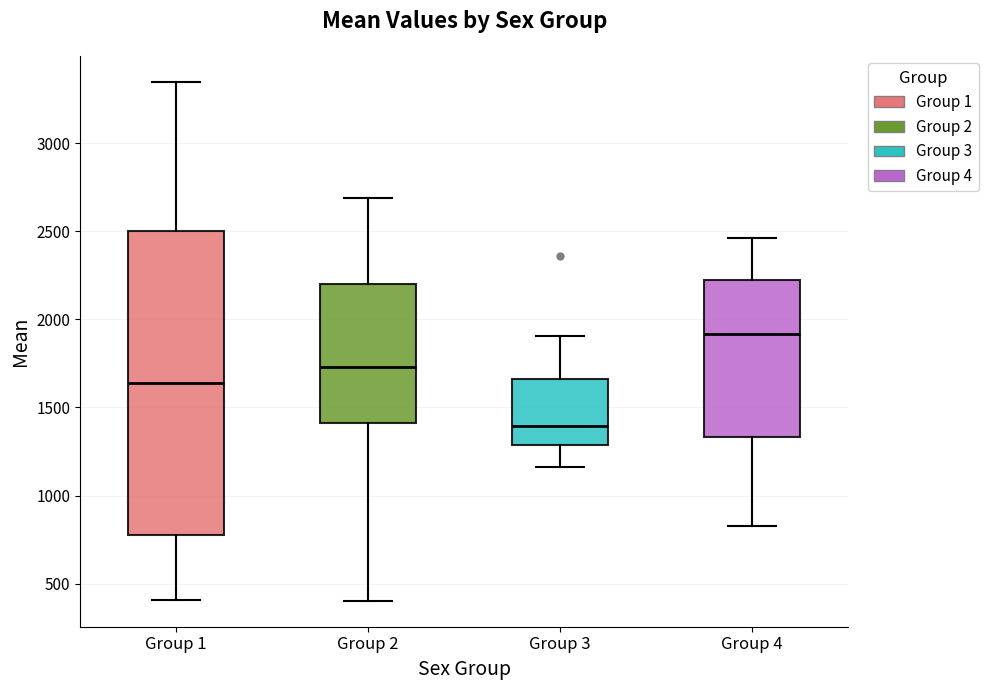

Reading left to right, read every box against the y-axis: the position of its median line, the range the box covers, and the ends of its whiskers. The values are not printed on the chart, so give them approximately, as read against the axis.

Group 1: median 1650, box 800 to 2500, whiskers 400 to 3350
Group 2: median 1750, box 1400 to 2200, whiskers 400 to 2700
Group 3: median 1400, box 1300 to 1650, whiskers 1150 to 1900
Group 4: median 1900, box 1350 to 2250, whiskers 850 to 2450